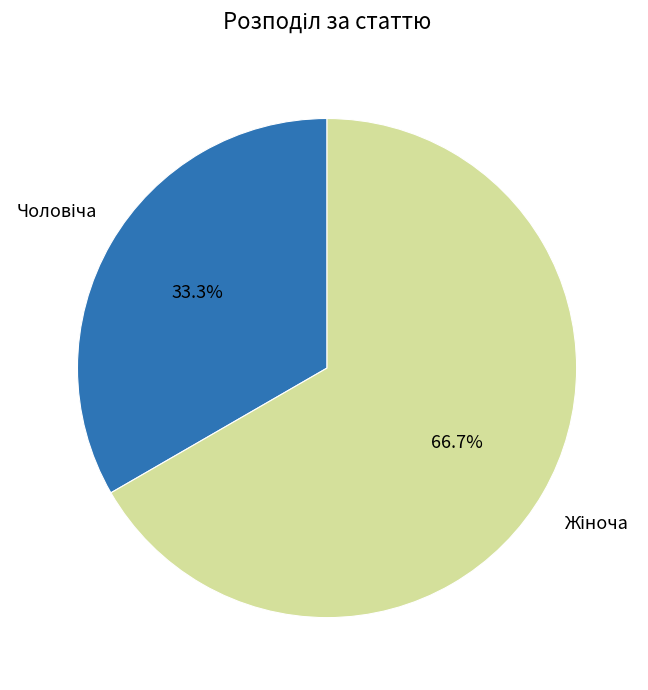

Is there a majority slice in this chart?

Yes